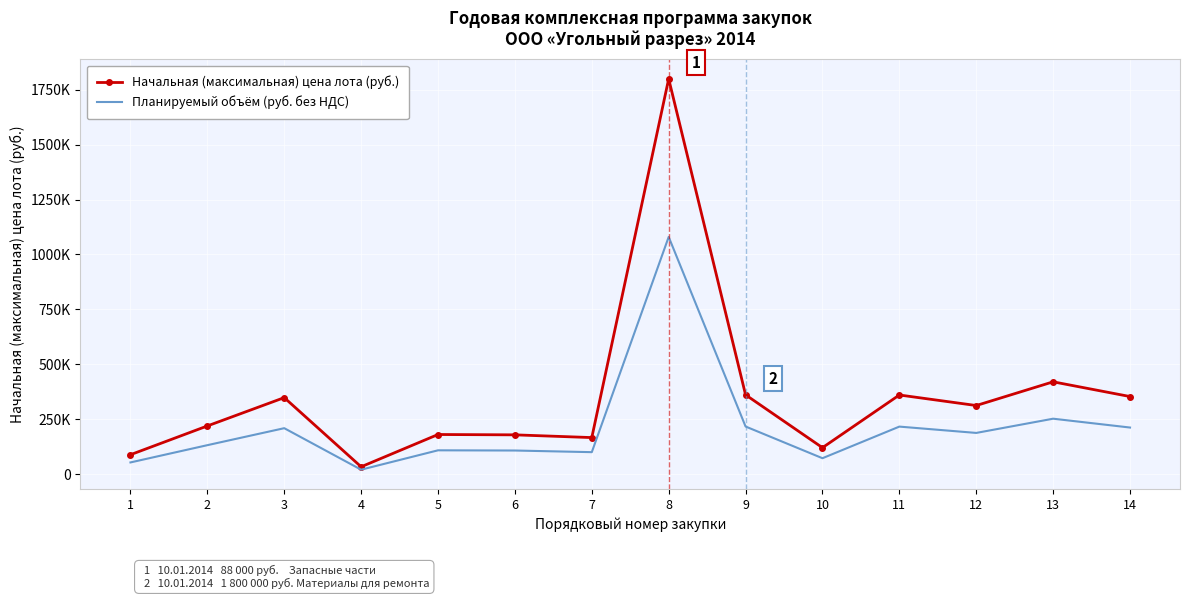

Rank the categories by Планируемый объём (руб. без НДС) value from lowest to highest.

4, 1, 10, 7, 6, 5, 2, 12, 3, 14, 11, 9, 13, 8